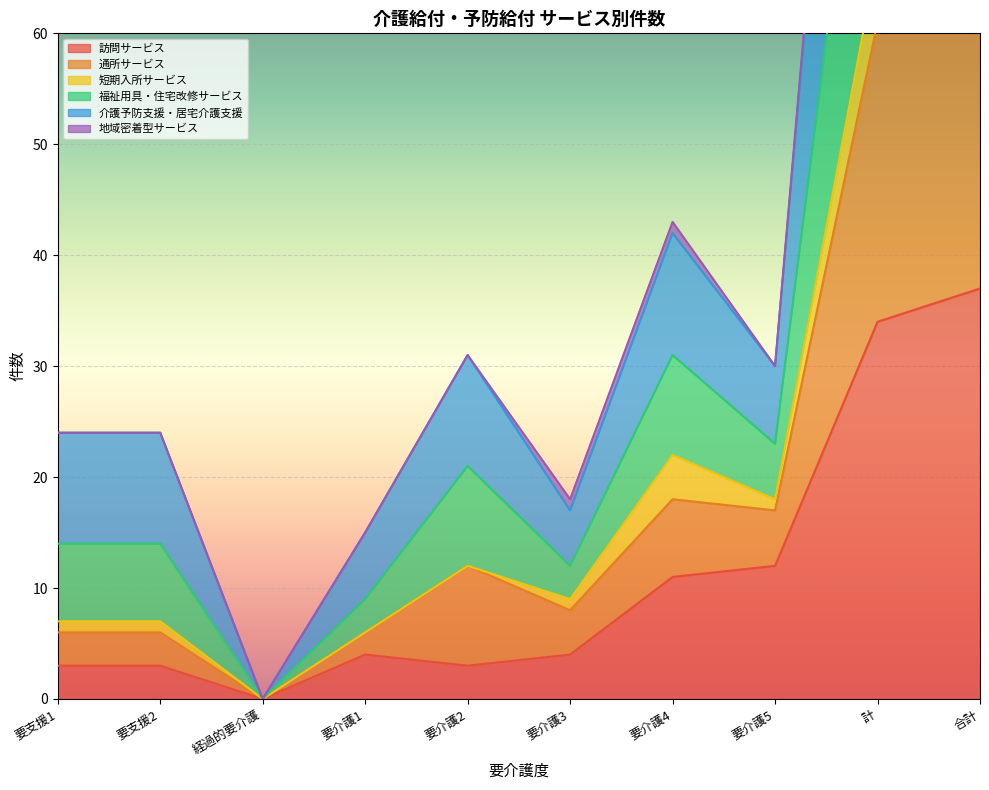

What position from the right is 要介護4?

4